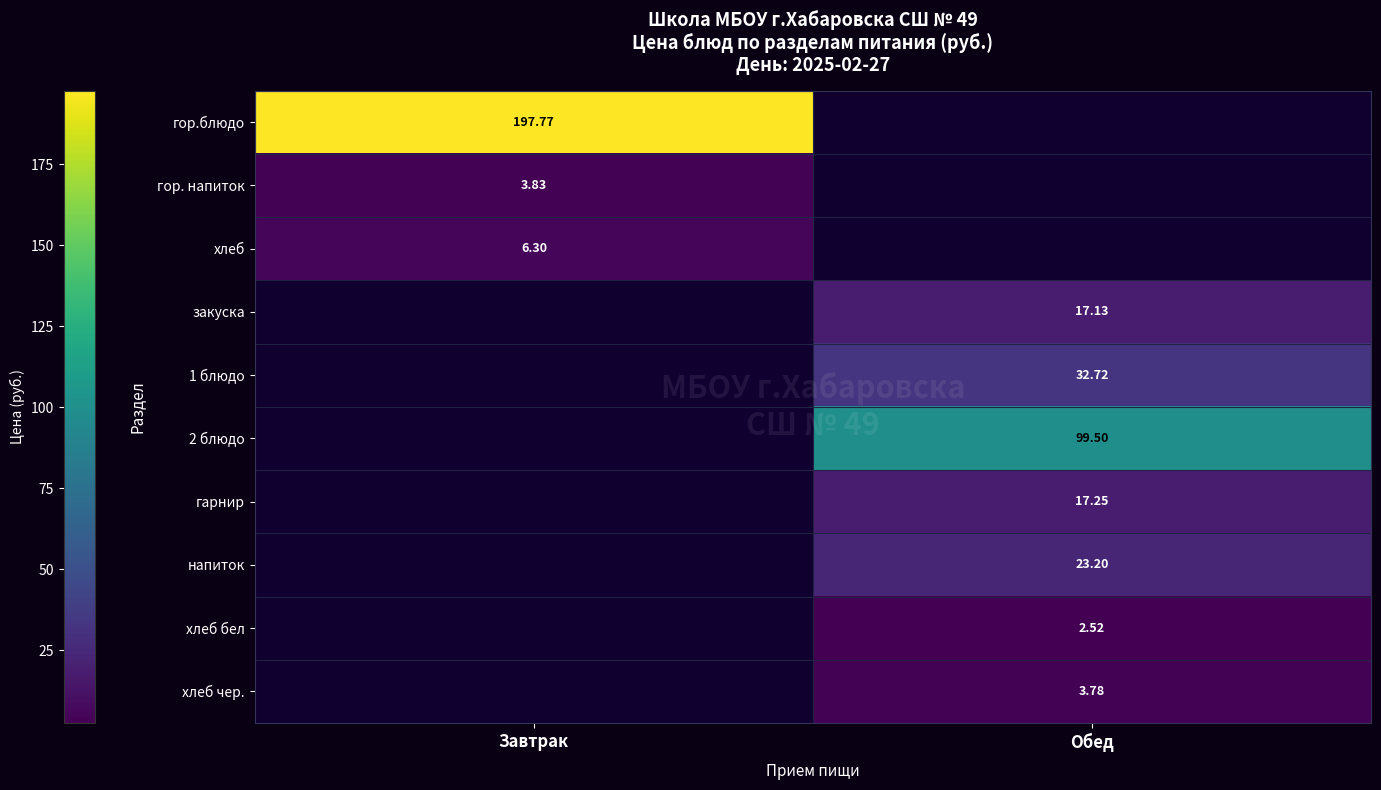

True or false: напиток has a value of 23.2 at Обед.

True